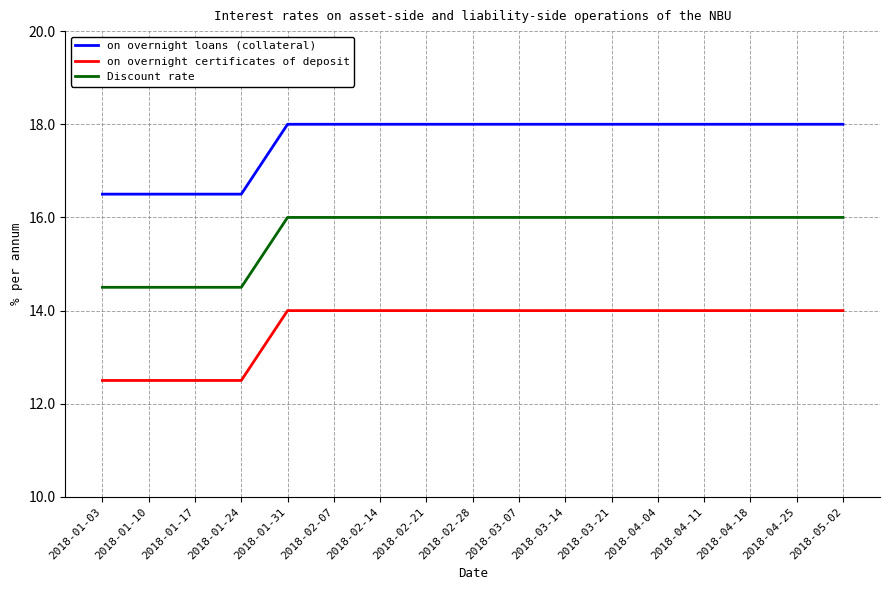

List the series in order of their peak value, lowest first.

on overnight certificates of deposit, Discount rate, on overnight loans (collateral)